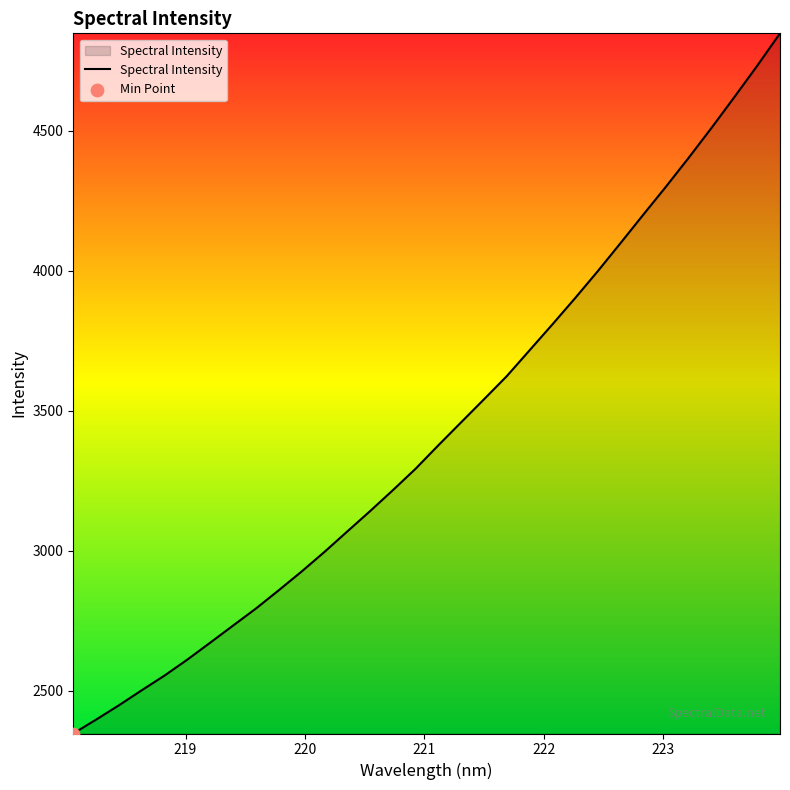

What is the smallest value displayed?

2348.0